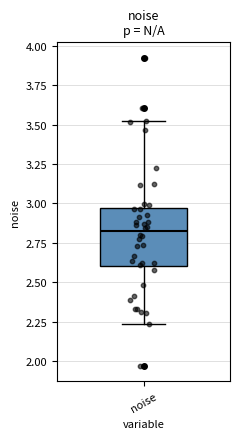

Where does the lower whisker of the box for noise end on the y-axis? The values are not printed on the chart, so give them approximately, as read against the axis.

2.25